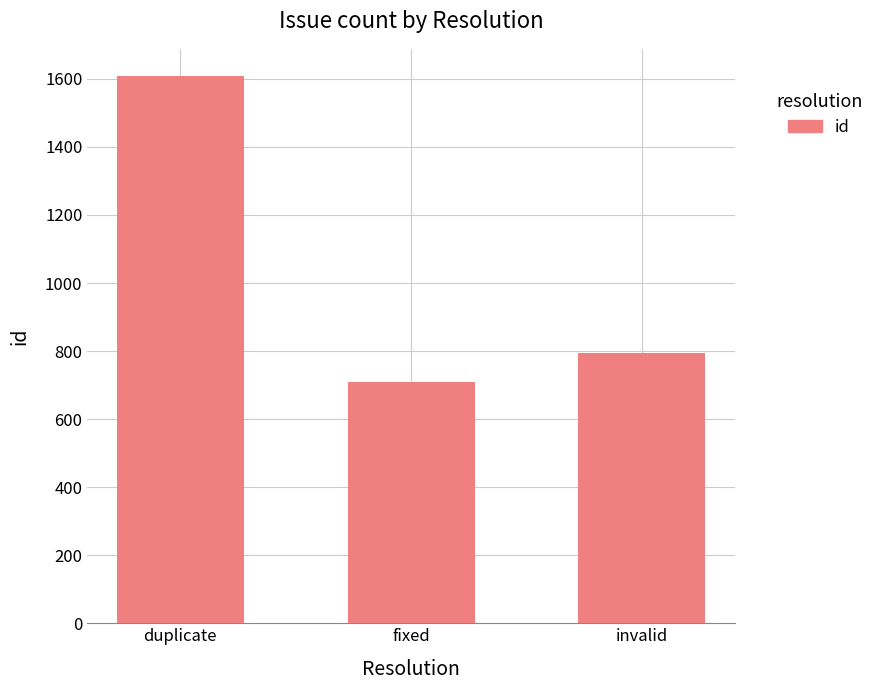

What position from the right is invalid?

1